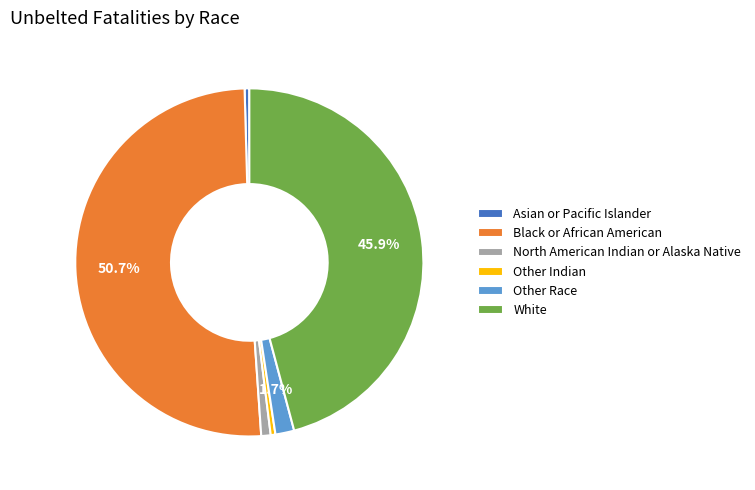

What is the largest slice in the pie chart?

Black or African American